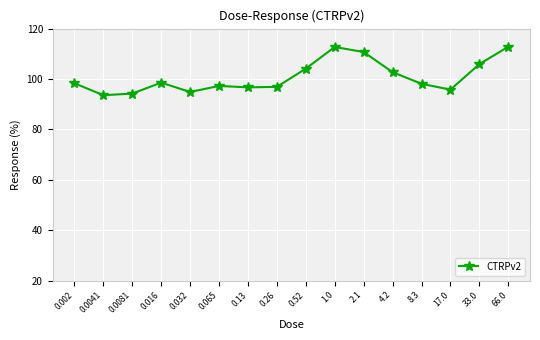

What value does the data have at 2.1?

110.7